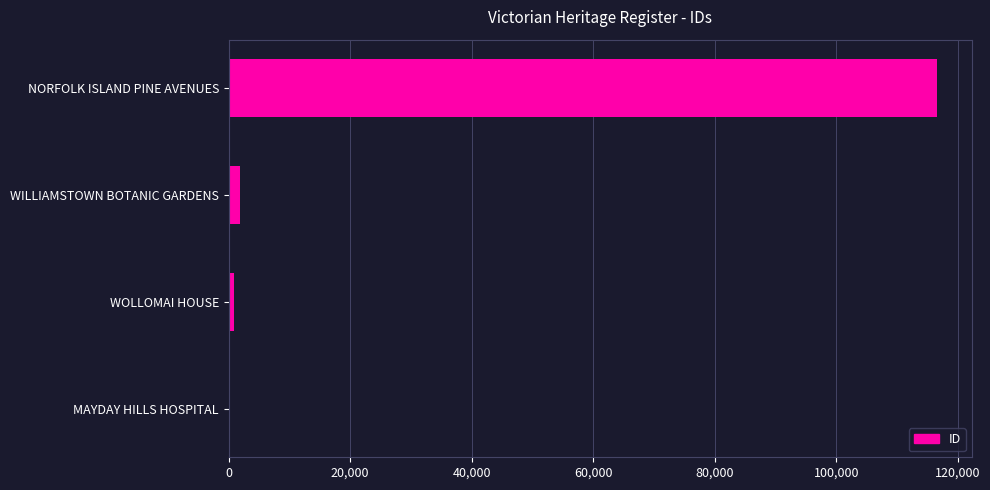

The value at NORFOLK ISLAND PINE AVENUES is 73720. True or false?

False